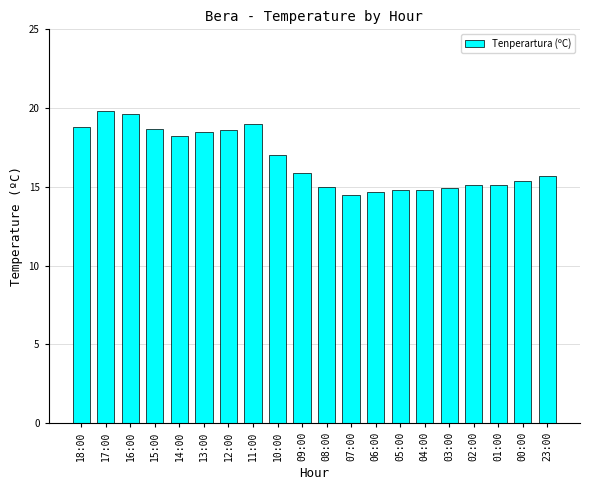

What is the sum of the values at 07:00 and 08:00?

29.5